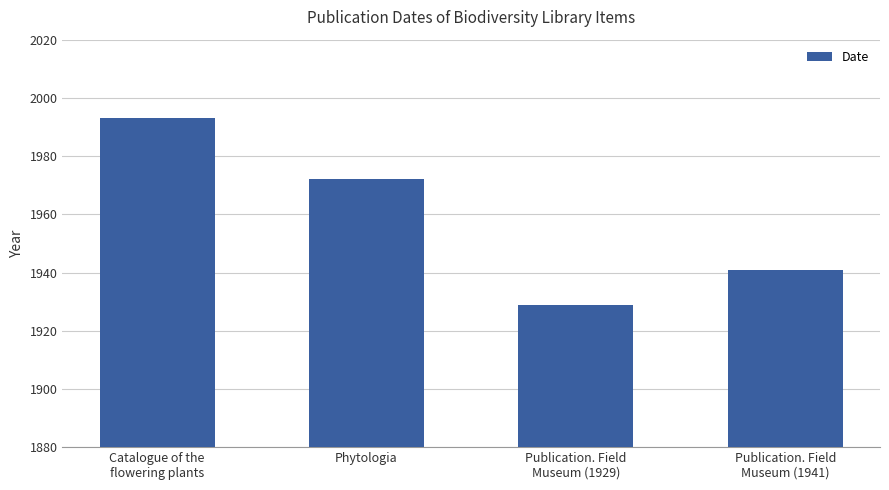

What is the difference between the maximum and minimum values?

64